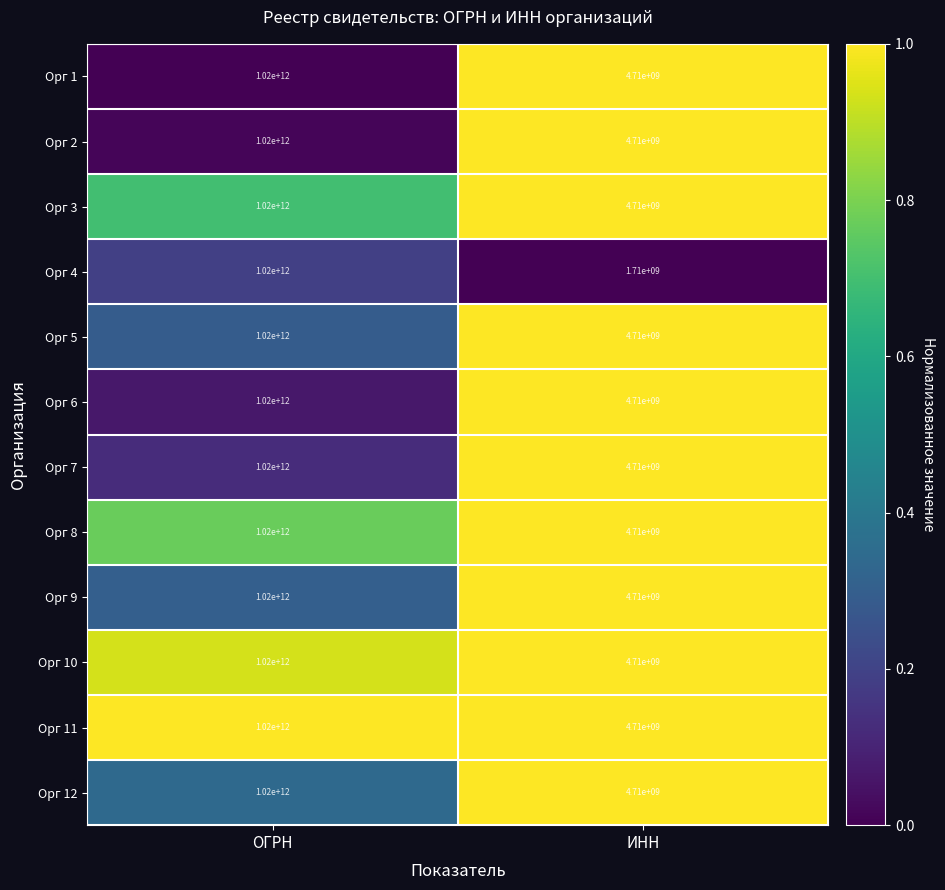

At which category is the sum across all series the highest?

ОГРН